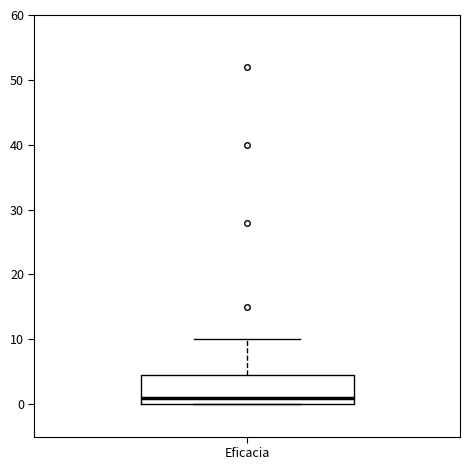

Where is the upper edge of the box for Eficacia on the y-axis? The values are not printed on the chart, so give them approximately, as read against the axis.

5